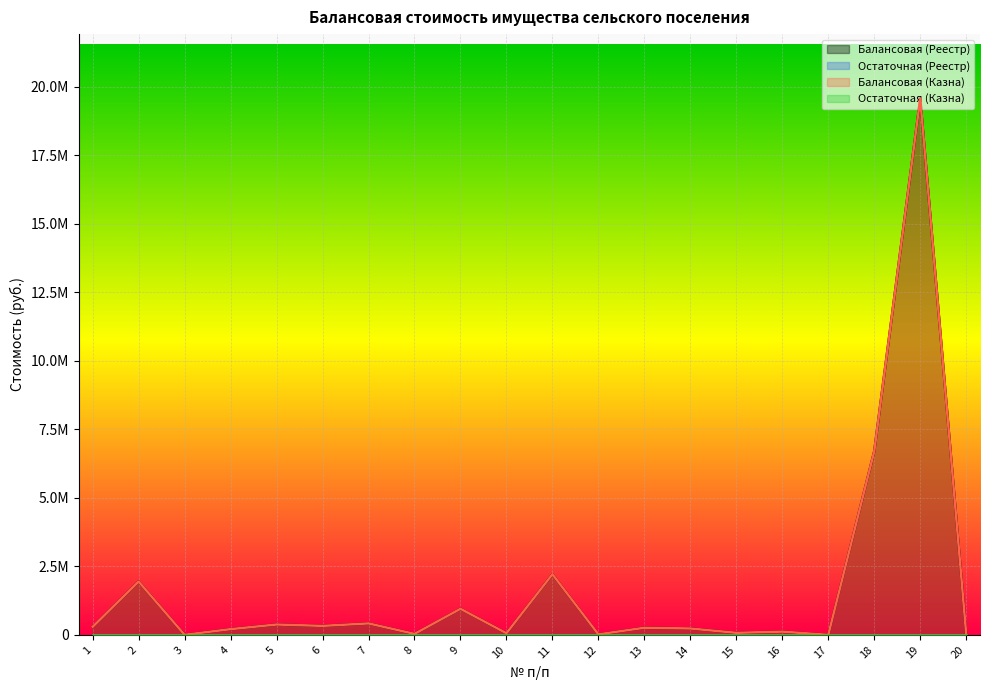

What is the difference between the maximum and second lowest values in the Балансовая (Казна) series?

19571874.0